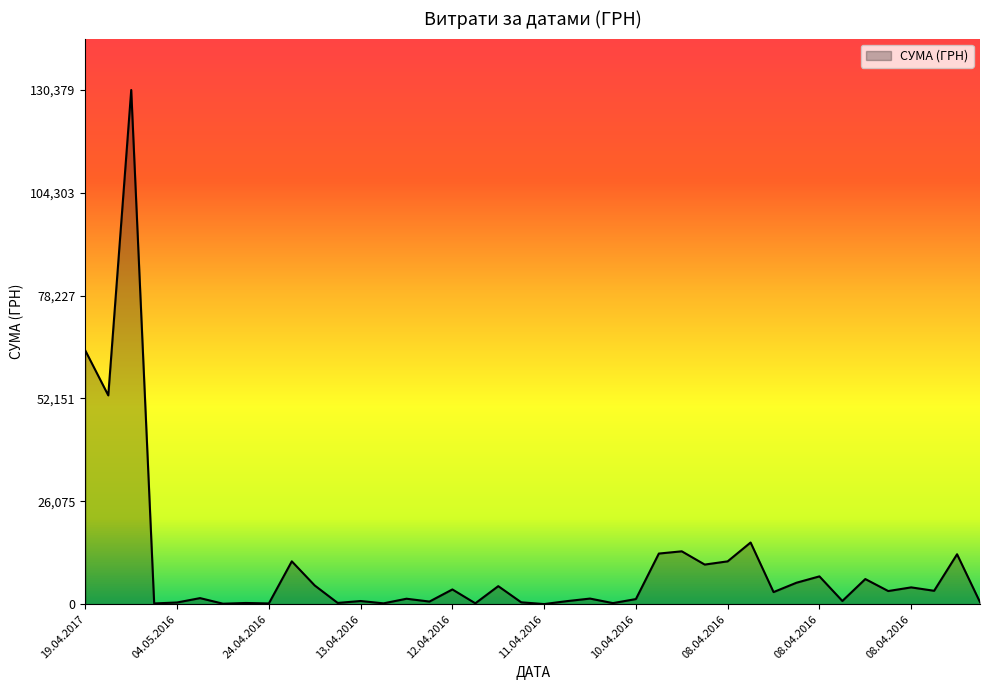

What is the smallest value displayed?

22.5